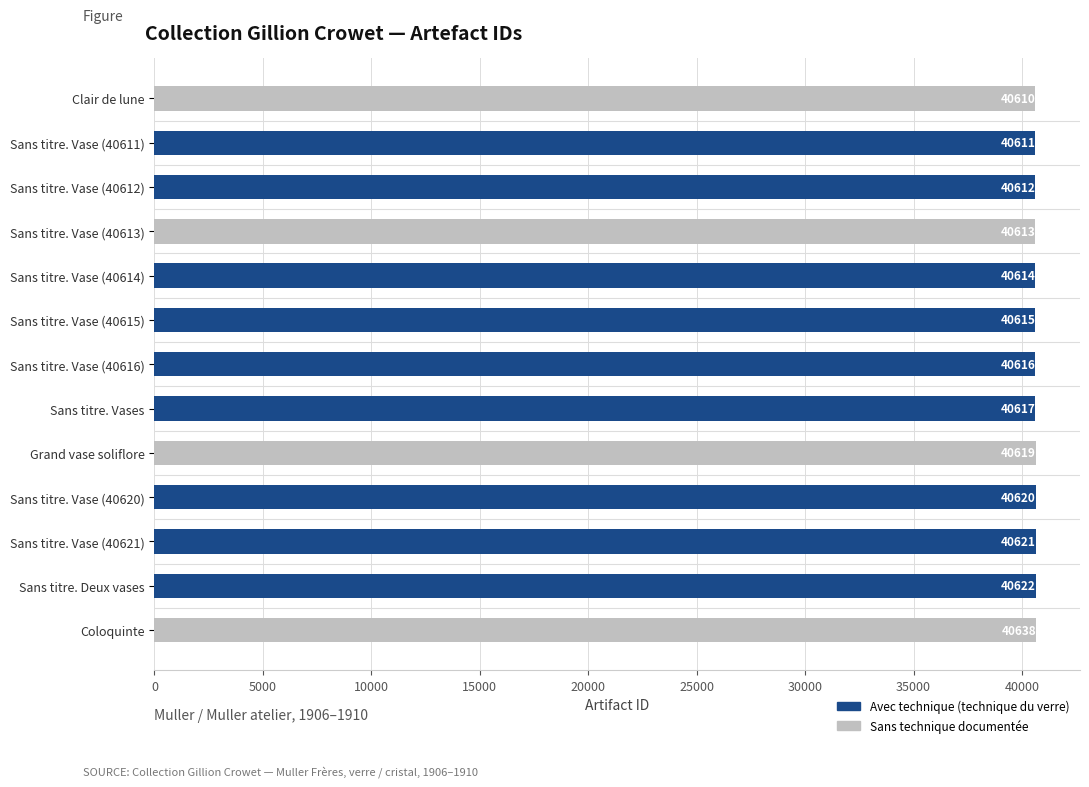

Reading top to bottom, list all the values displayed in this chart.

40610	40611	40612	40613	40614	40615	40616	40617	40619	40620	40621	40622	40638